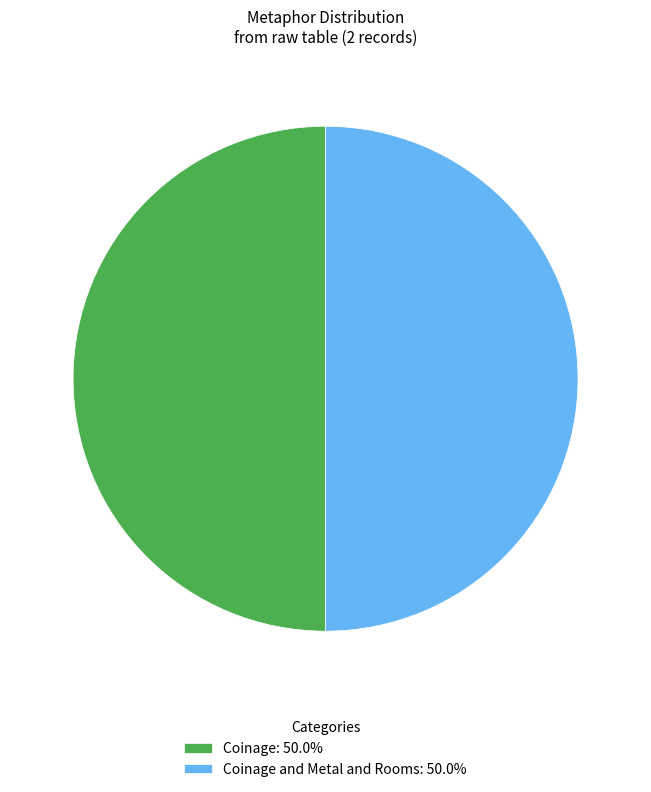

What is the ratio of the value at Coinage: 50.0% to the value at Coinage and Metal and Rooms: 50.0%?

1.0